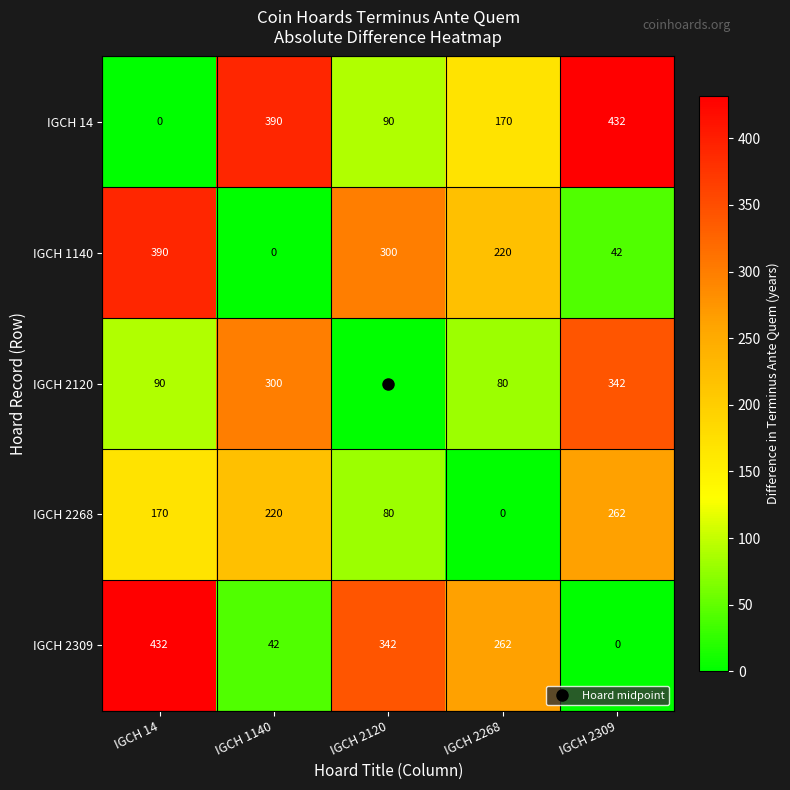

What is the difference between the highest and lowest values at IGCH 2268?

262